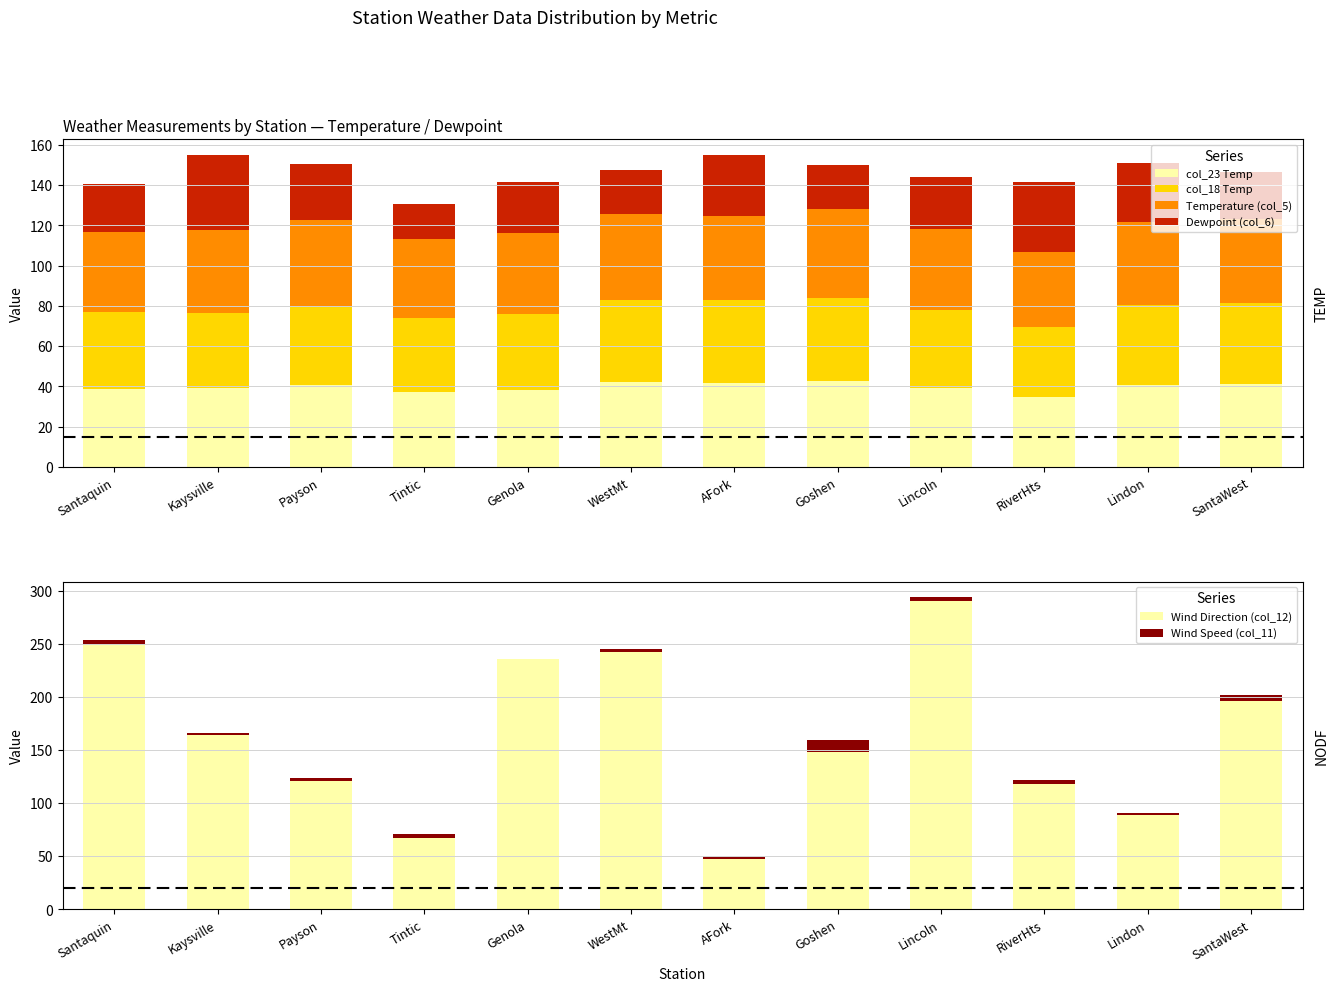

Rank the series at Kaysville from highest to lowest value.

Wind Direction (col_12), Temperature (col_5), col_23 Temp, col_18 Temp, Dewpoint (col_6), Wind Speed (col_11)